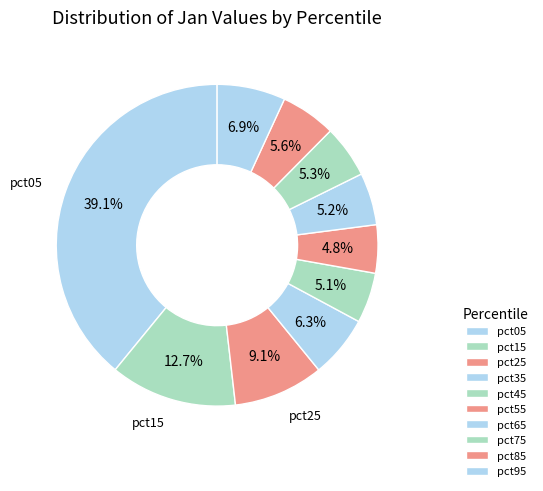

To the nearest percent, what is the difference between the largest and smallest slice percentages?

34%